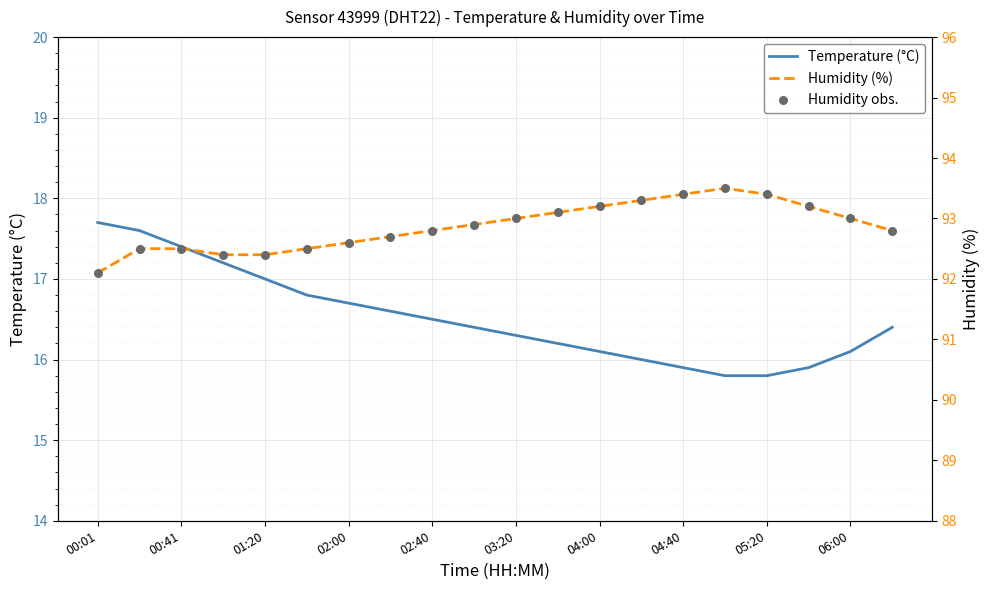

Which series contains the highest Y value?

Humidity (%)